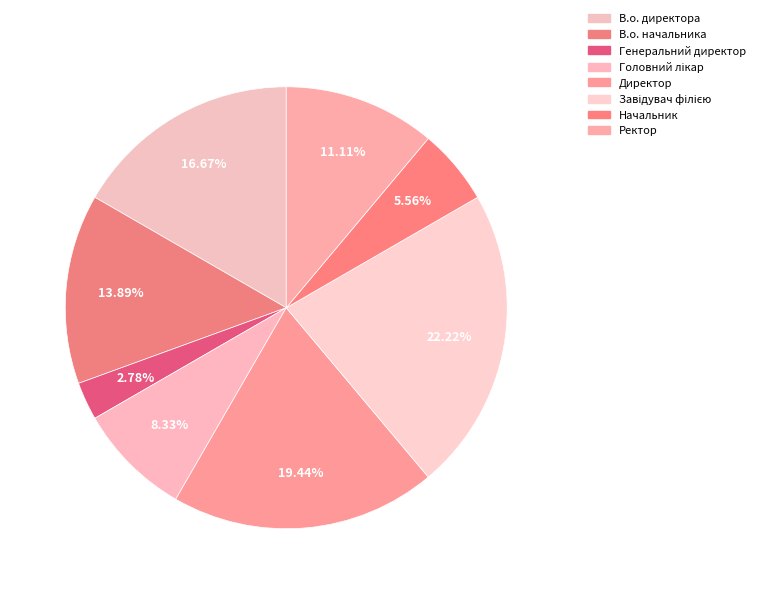

Between Директор and Головний лікар, which is larger?

Директор